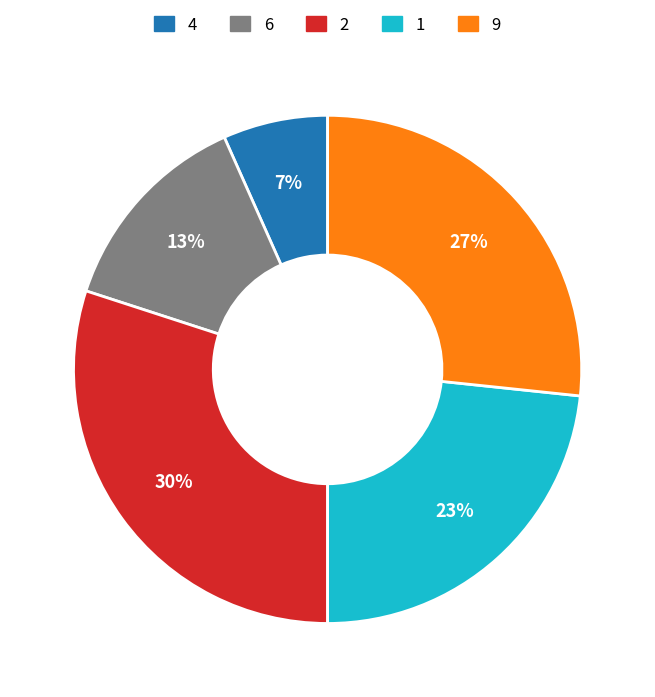

Is there a majority slice in this chart?

No